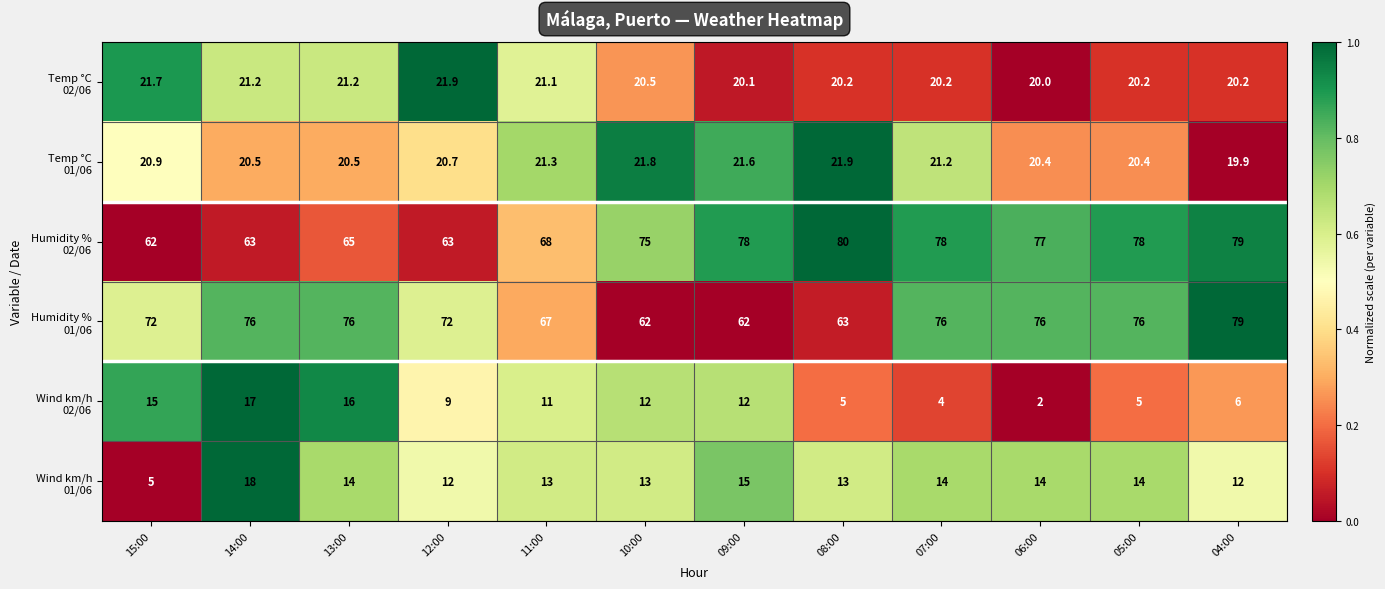

What is the spread (max minus min) of values at 08:00?

75.0